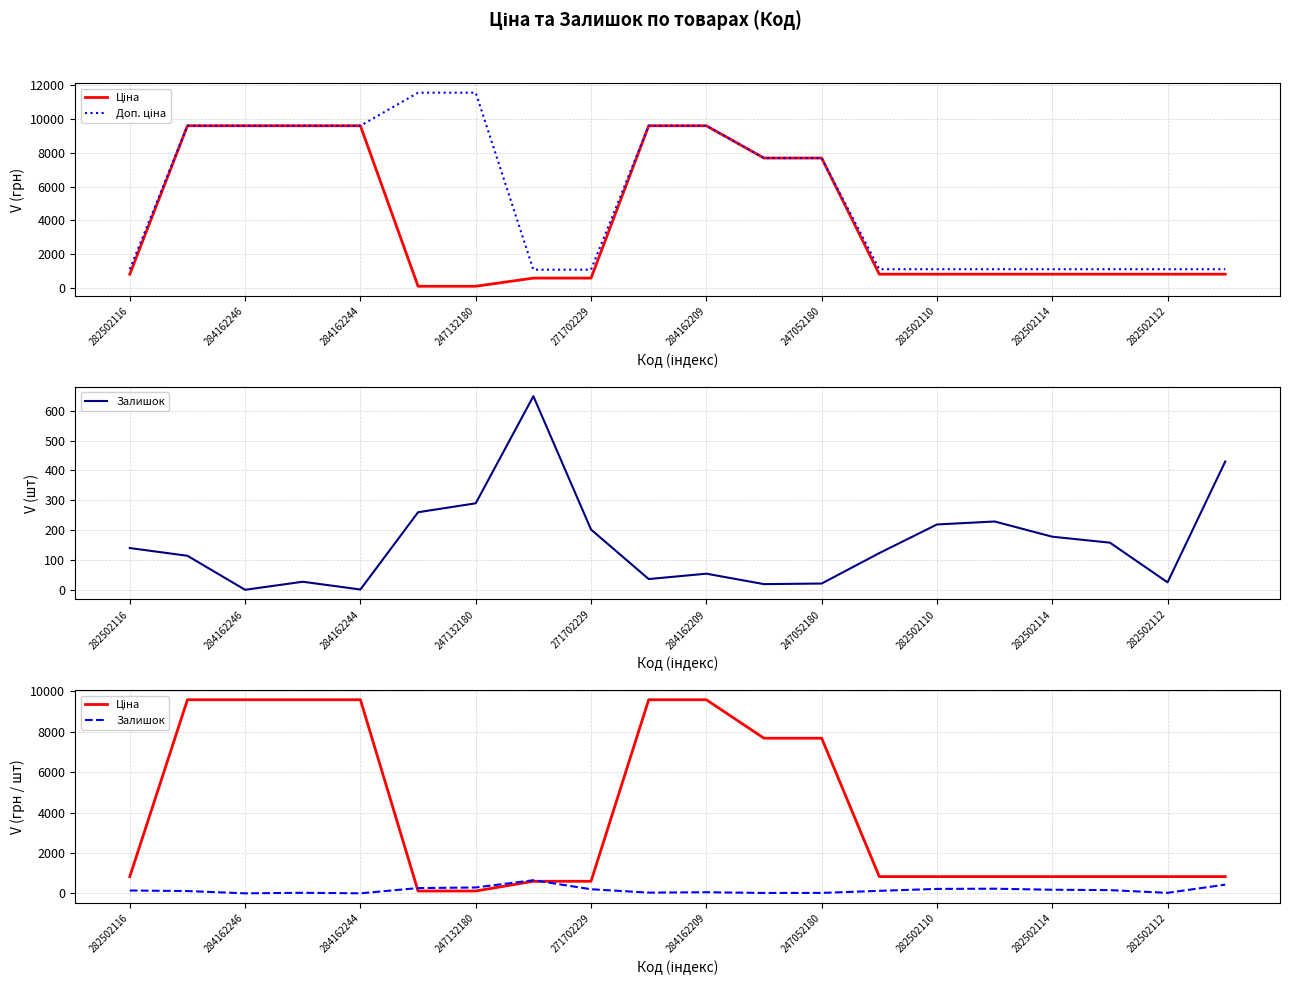

At how many categories does at least one series exceed 2877?

10